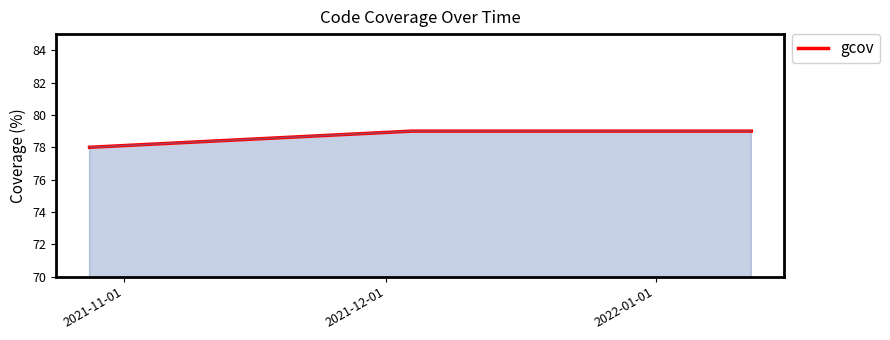

What is the sum of all values?

552